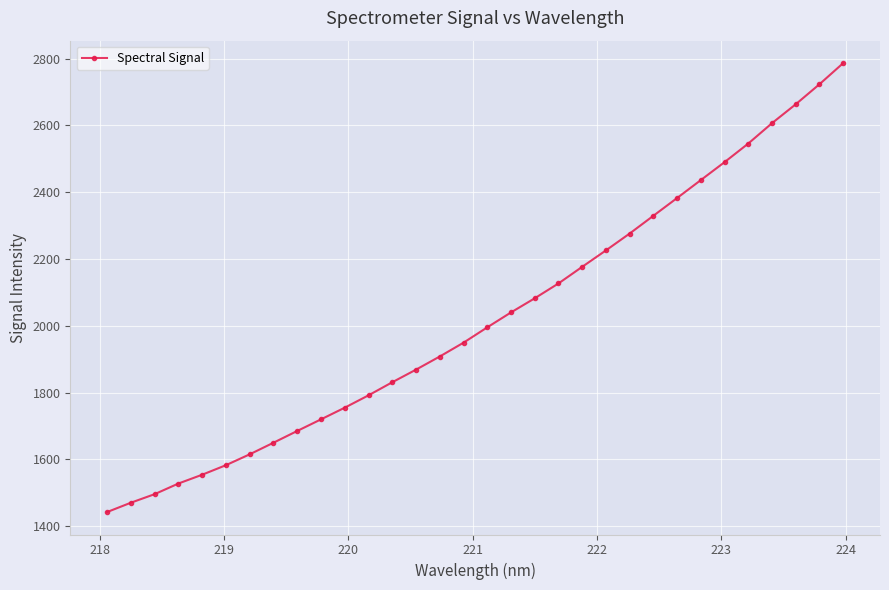

What is the smallest value displayed?

1442.5